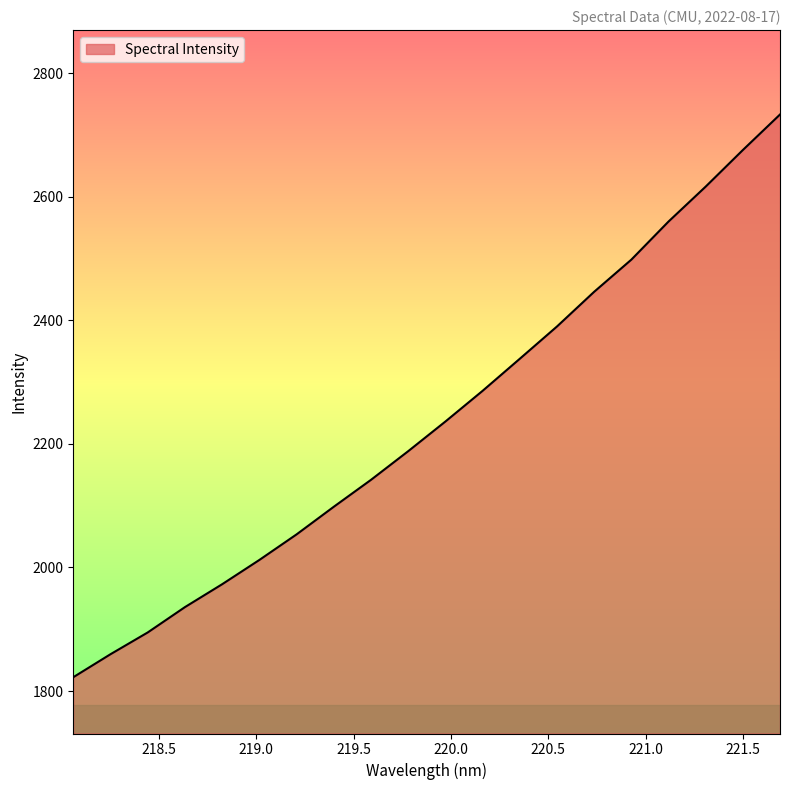

What is the minimum value shown in the chart?

1822.4